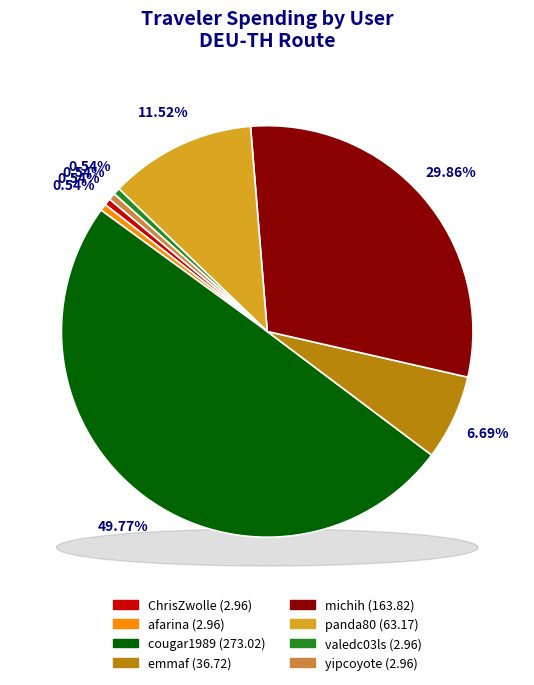

What is the smallest slice in the pie chart?

ChrisZwolle